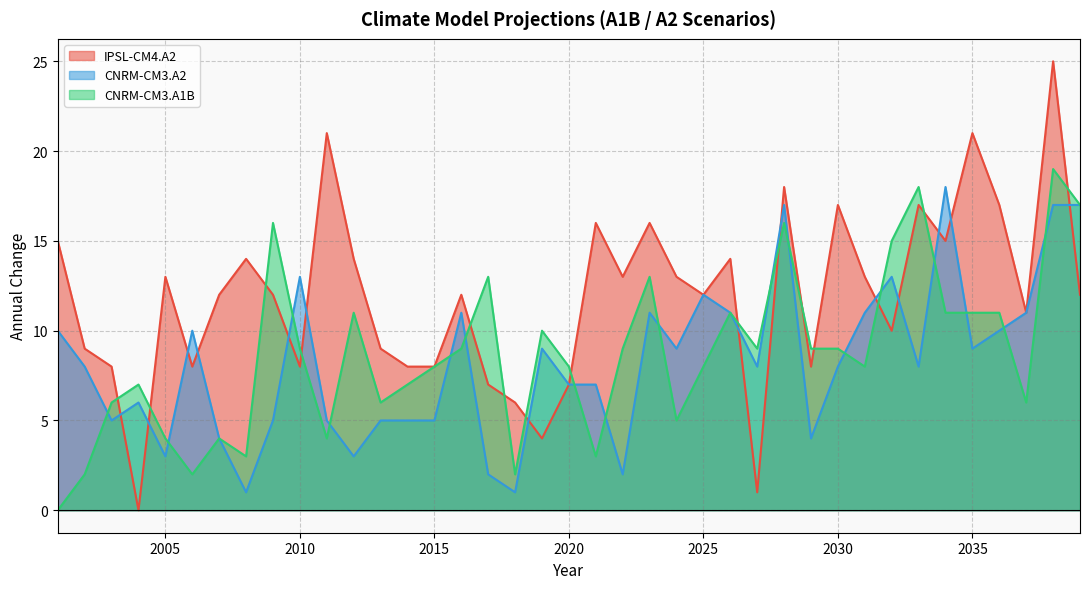

At which category is the sum across all series the highest?

2038